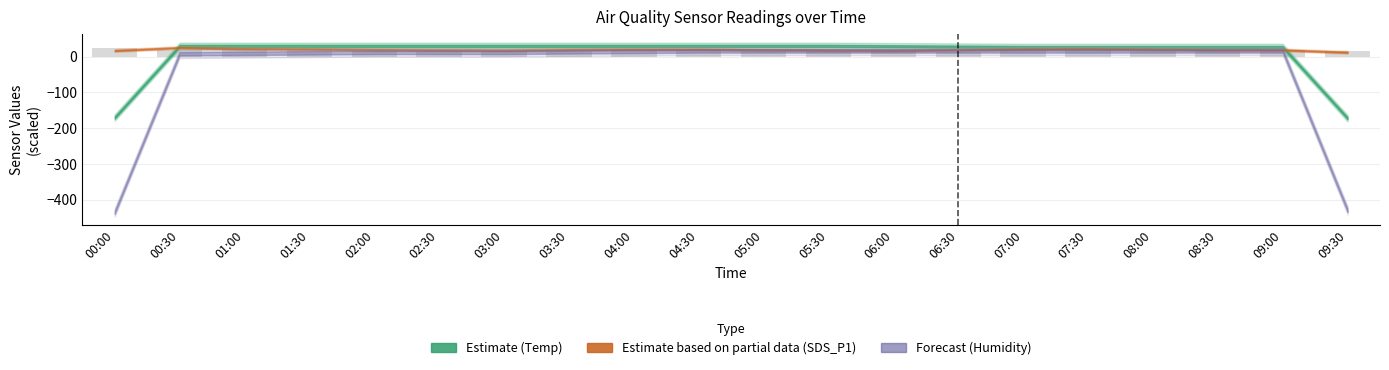

What is the label of the 12th bar from the left?

05:30